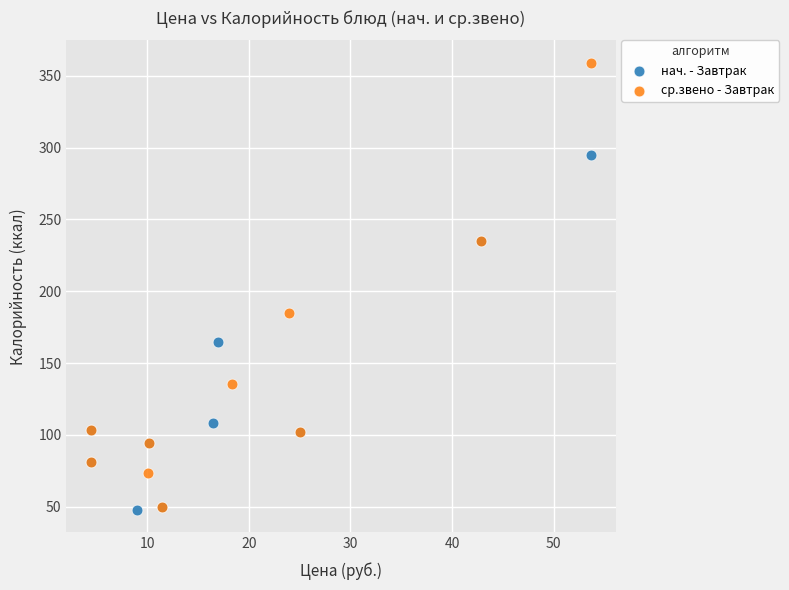

Which series has the largest Y range (max minus min)?

ср.звено - Завтрак